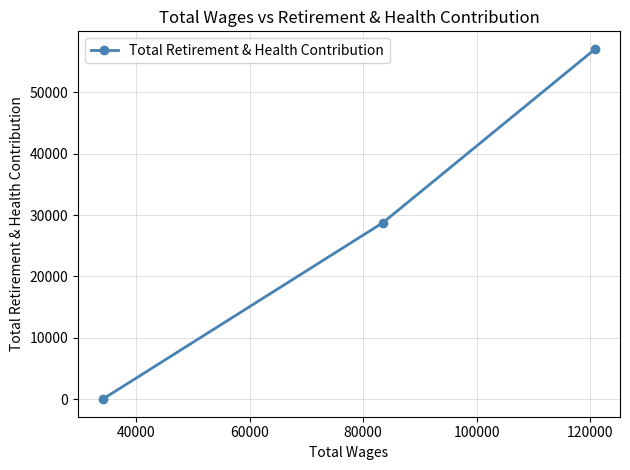

What is the sum of all values?

85860